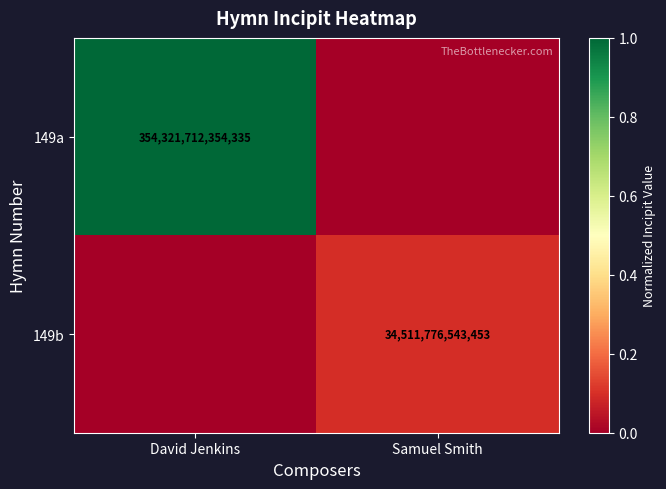

Is it true that 149a equals 185283561356043 at David Jenkins?

False